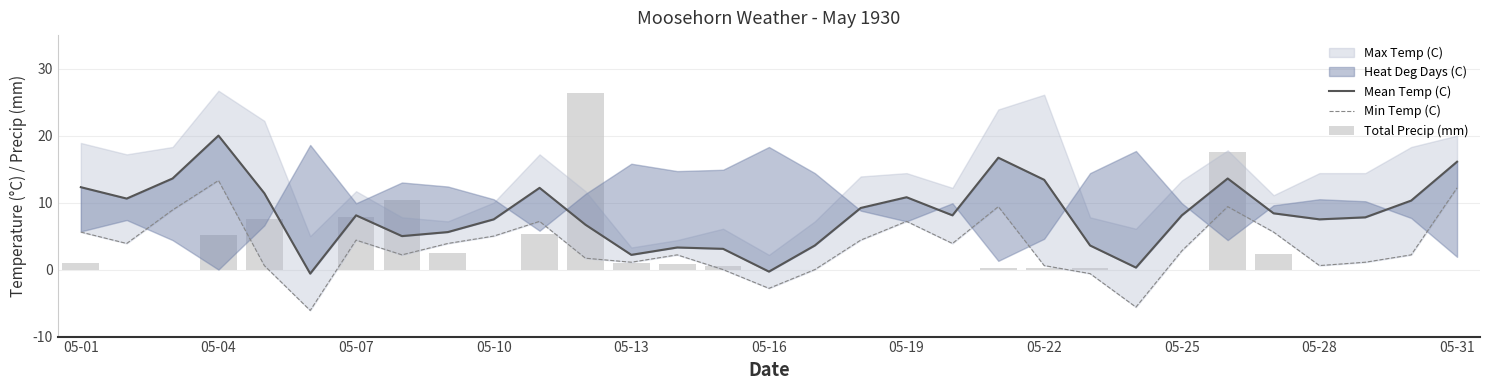

Where does the Mean Temp (C) series first go above 8?

05-01